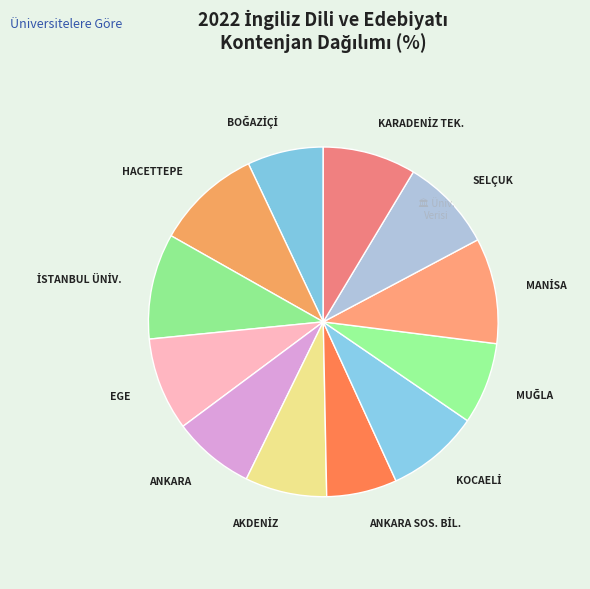

Is there any slice that represents more than half of the pie?

No